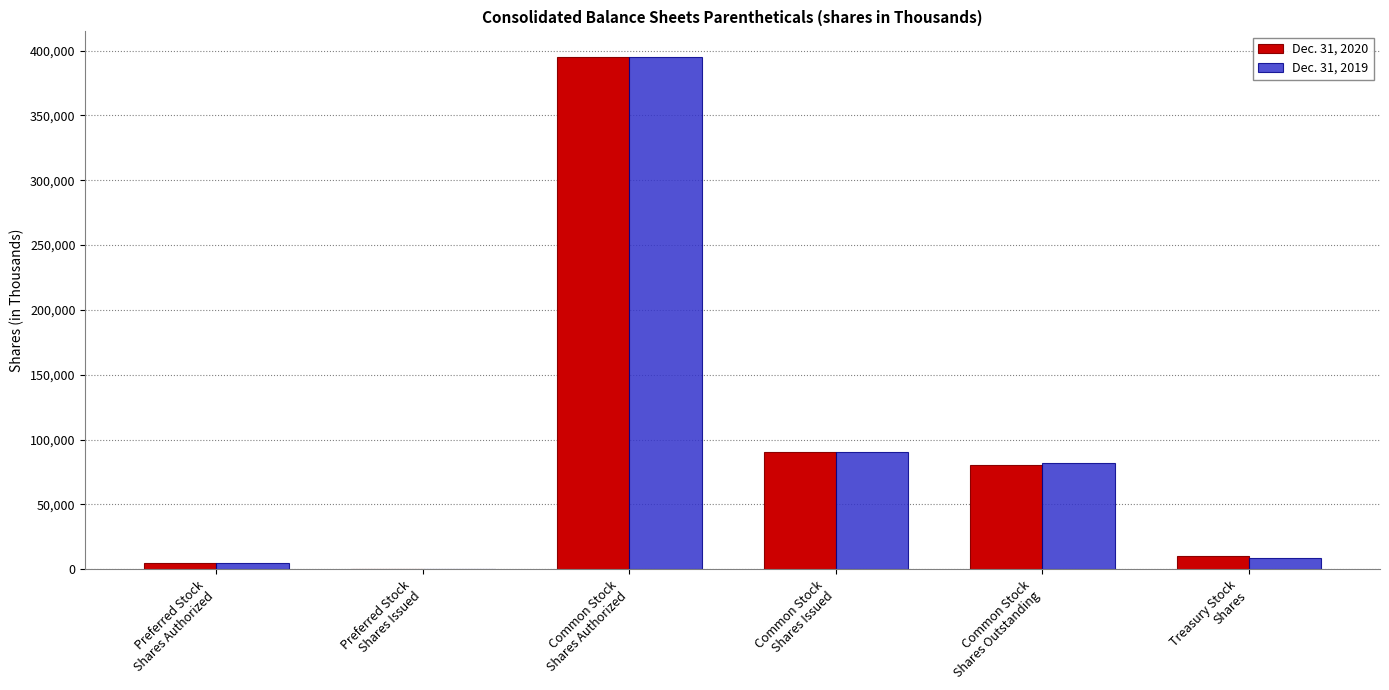

What is the maximum value shown in the chart?

395000